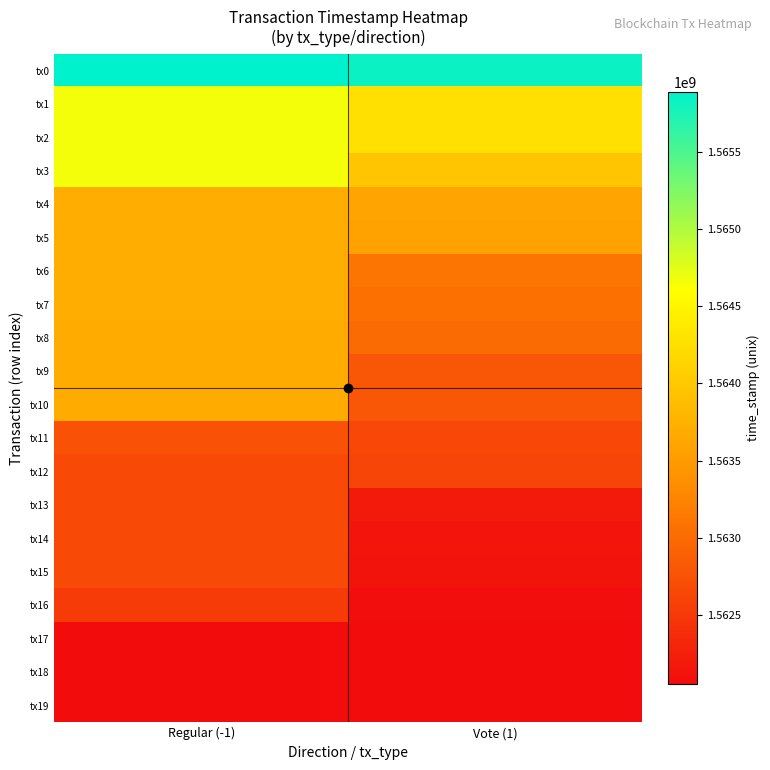

At which category does the chart reach its minimum across all series?

Vote (1)